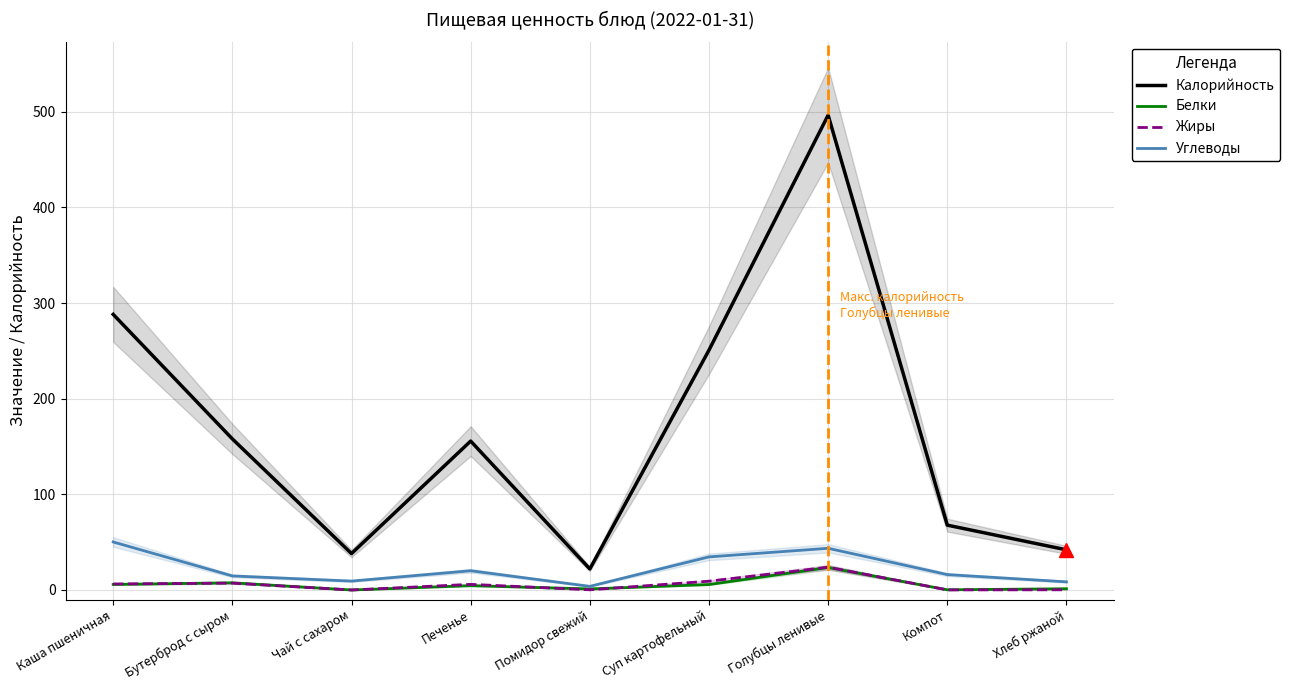

What is the sum of the Углеводы values at Помидор свежий and Голубцы ленивые?

47.4